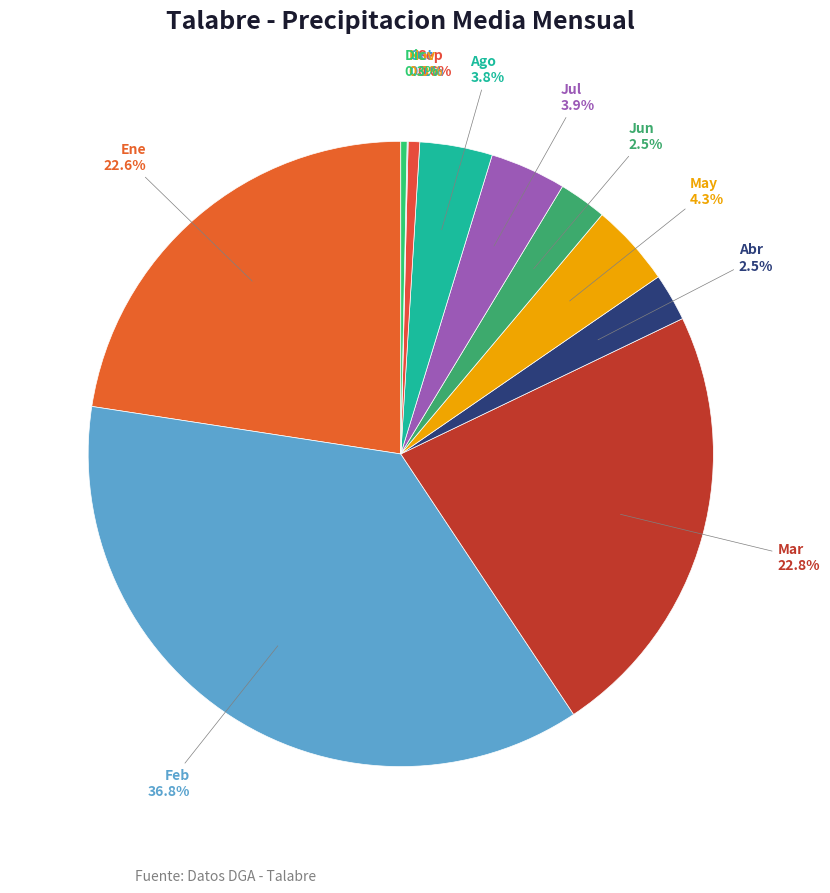

Is there a majority slice in this chart?

No